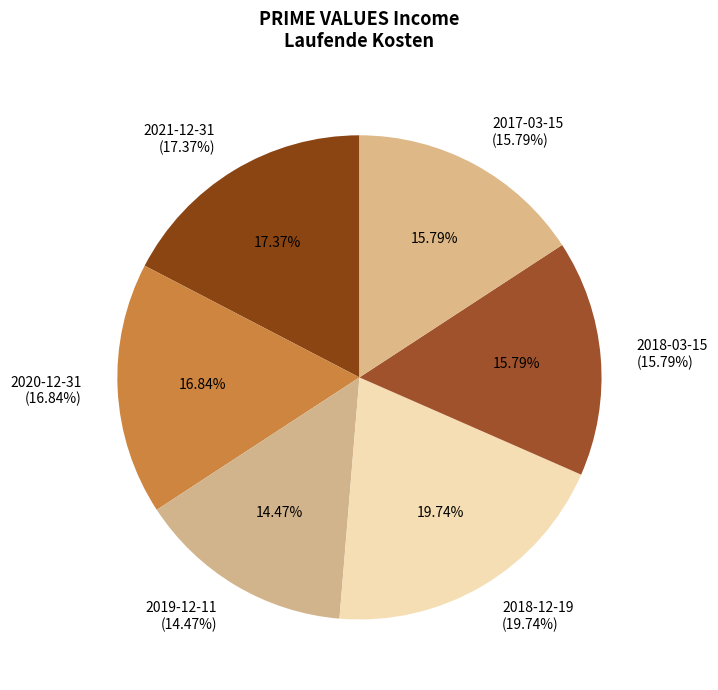

Between 2021-12-31 and 2020-12-31, which is larger?

2021-12-31